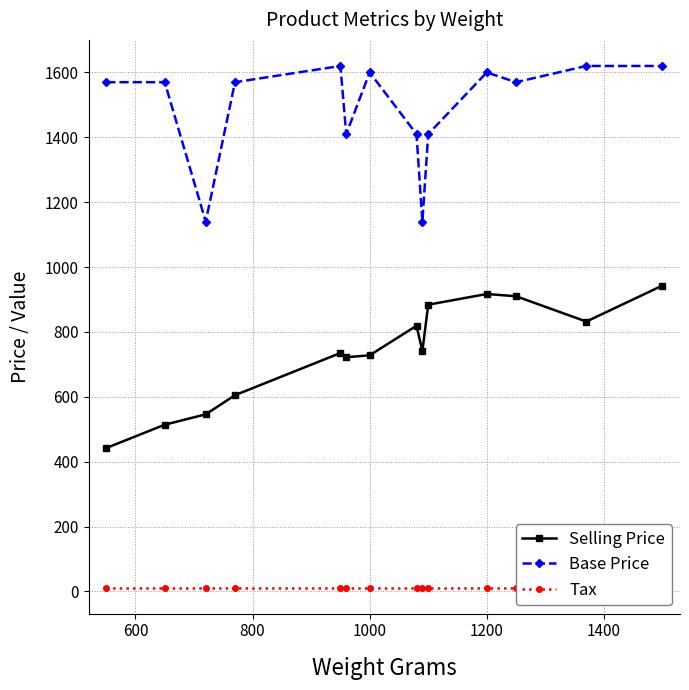

True or false: Base Price has more than 1 points higher than both neighbors.

True